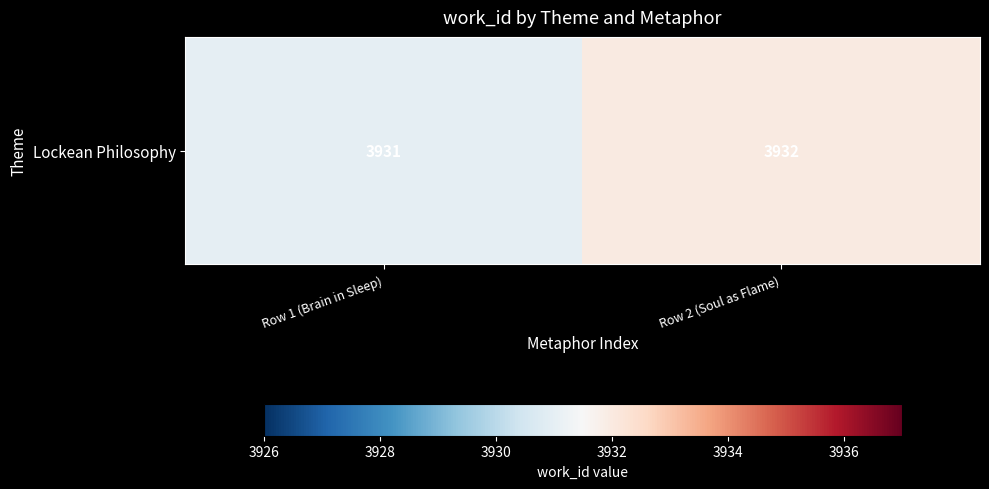

What is the change in value from Row 1 (Brain in Sleep) to Row 2 (Soul as Flame)?

+1